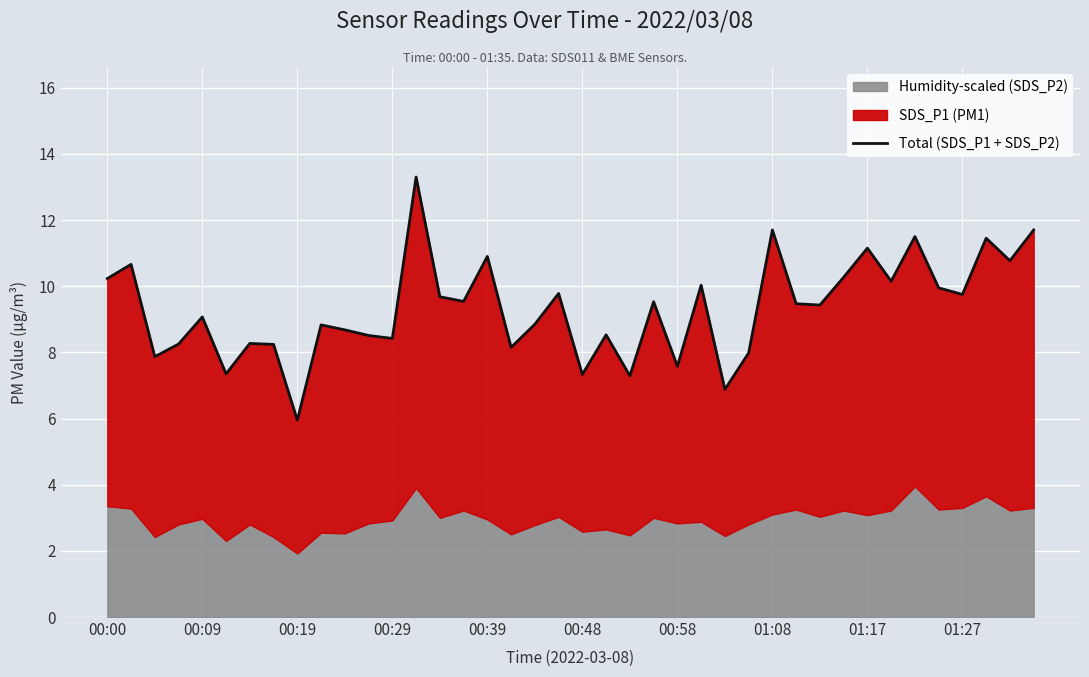

What is the difference between the maximum and minimum values?

7.4